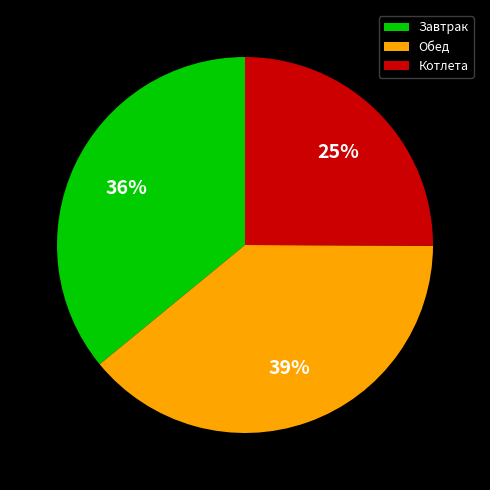

What is the ratio of the value at Обед to the value at Завтрак?

1.1